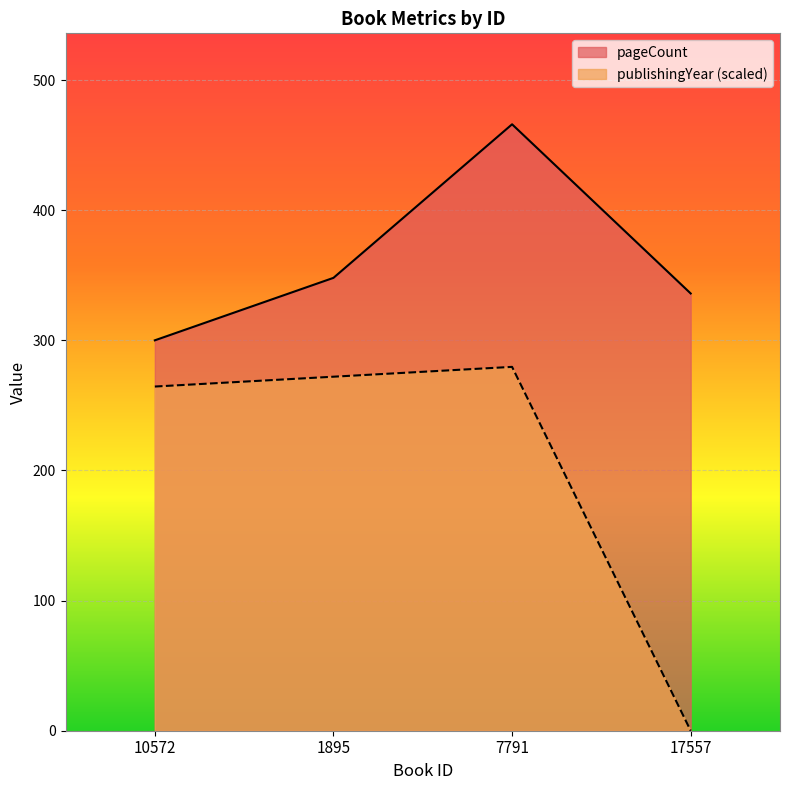

True or false: publishingYear has a value of 279.6 at 7791.

True